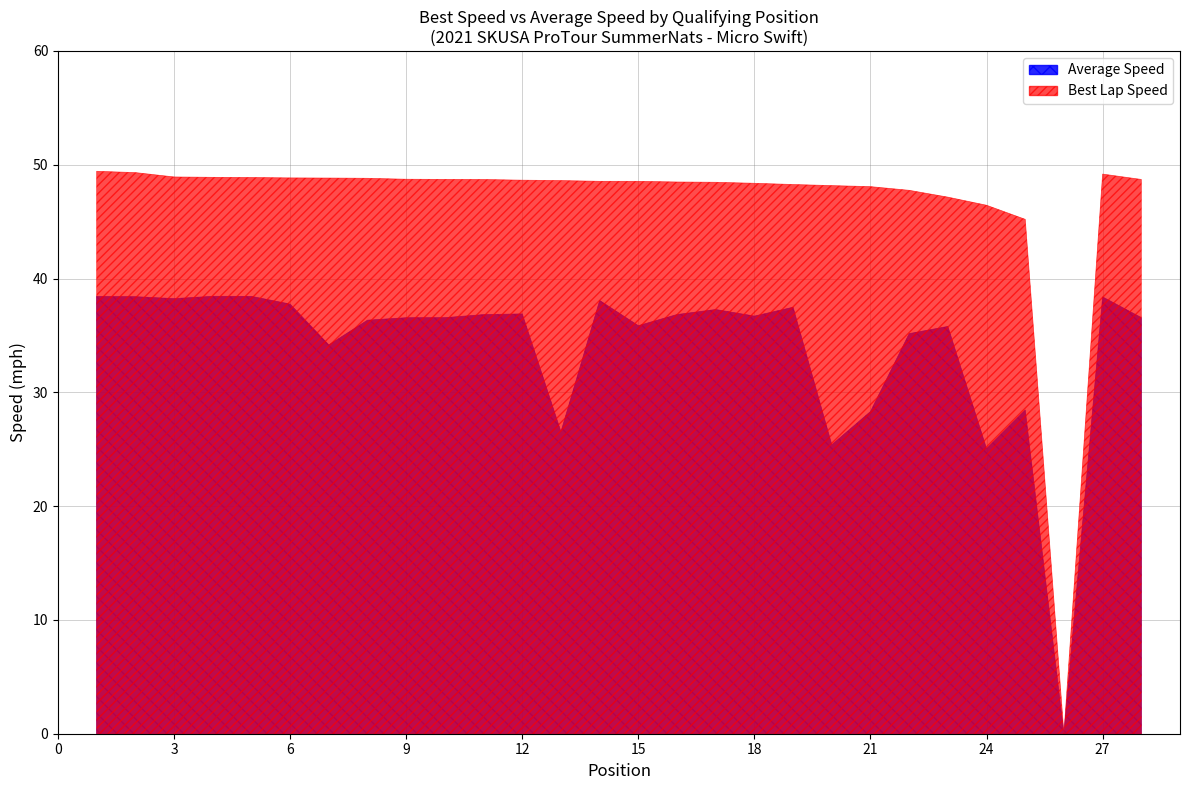

Rank the categories by Average Speed value from lowest to highest.

26, 24, 20, 13, 21, 25, 7, 22, 23, 15, 8, 9, 10, 28, 18, 11, 16, 12, 17, 19, 6, 14, 3, 27, 2, 1, 5, 4